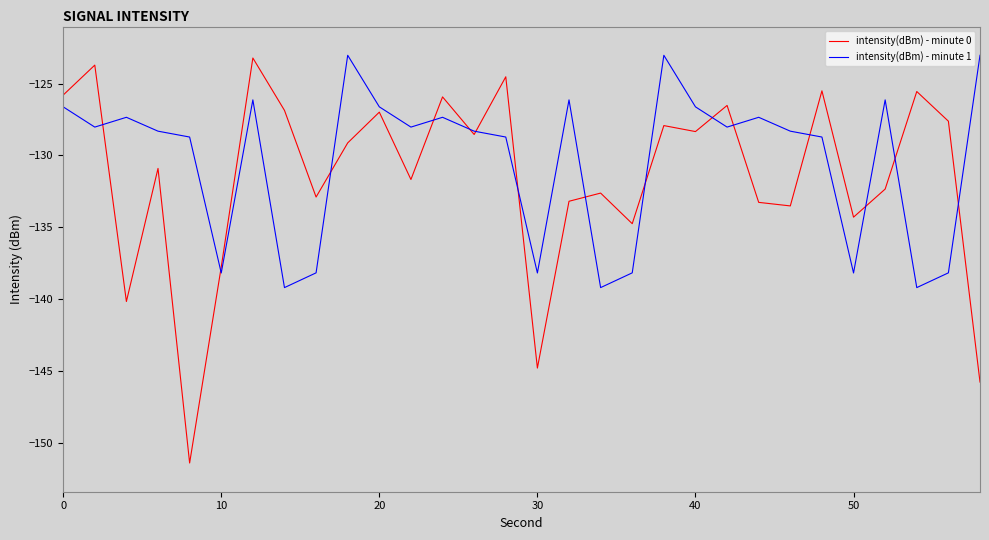

What is the lowest value of the intensity(dBm) - minute 0 series?

-151.4